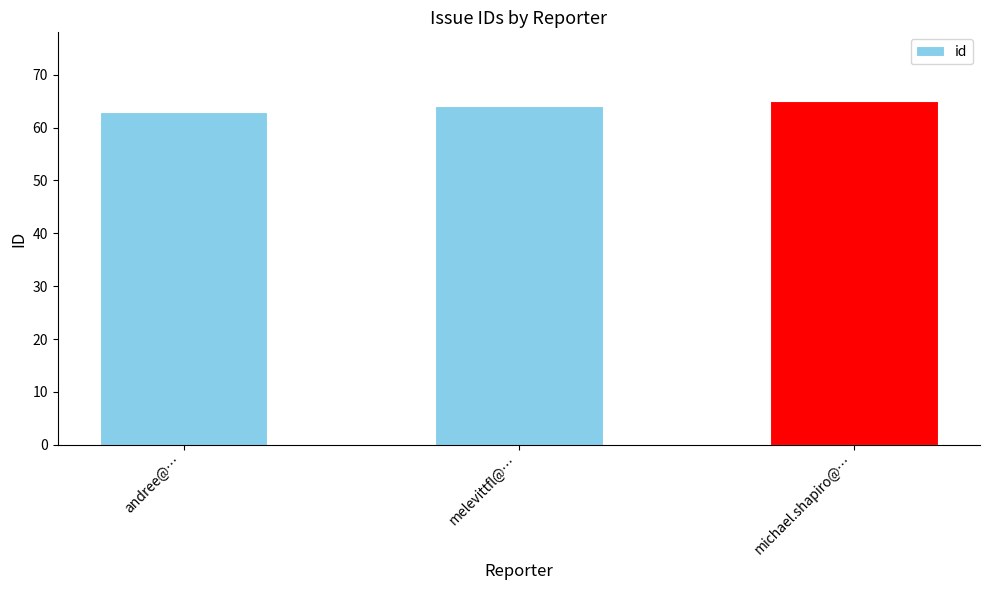

What is the difference between the maximum and minimum values?

2